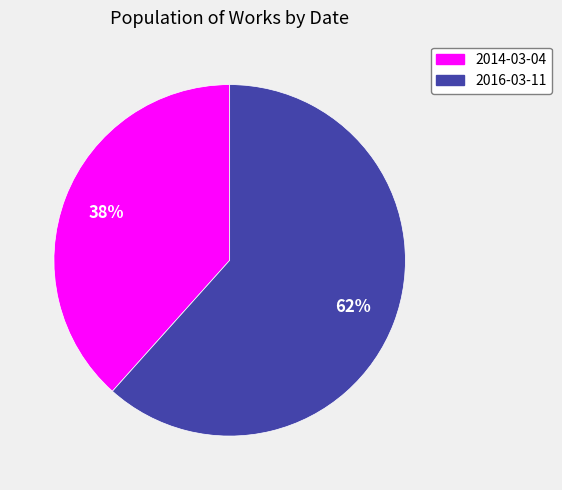

Between 2014-03-04 and 2016-03-11, which is larger?

2016-03-11